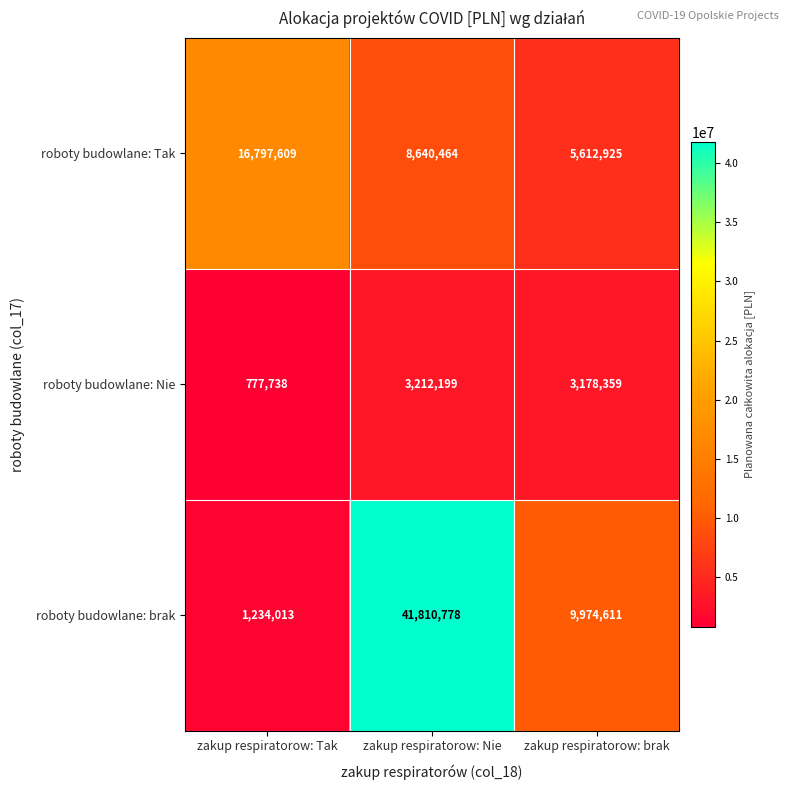

Reading right to left, list all the values displayed in this chart.

roboty budowlane: Tak: zakup respiratorow: brak=5612925	zakup respiratorow: Nie=8640464	zakup respiratorow: Tak=16797609
roboty budowlane: Nie: zakup respiratorow: brak=3178359	zakup respiratorow: Nie=3212199	zakup respiratorow: Tak=777738
roboty budowlane: brak: zakup respiratorow: brak=9974611	zakup respiratorow: Nie=41810778	zakup respiratorow: Tak=1234013